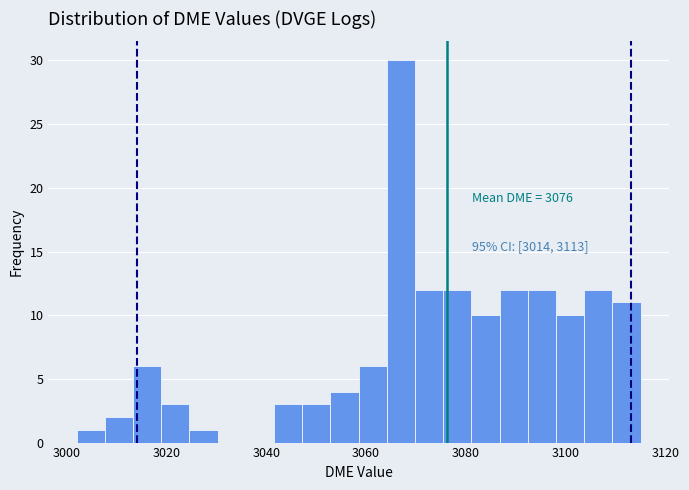

Read against the x-axis, roughly where is the centre of the tallest bar?

3066